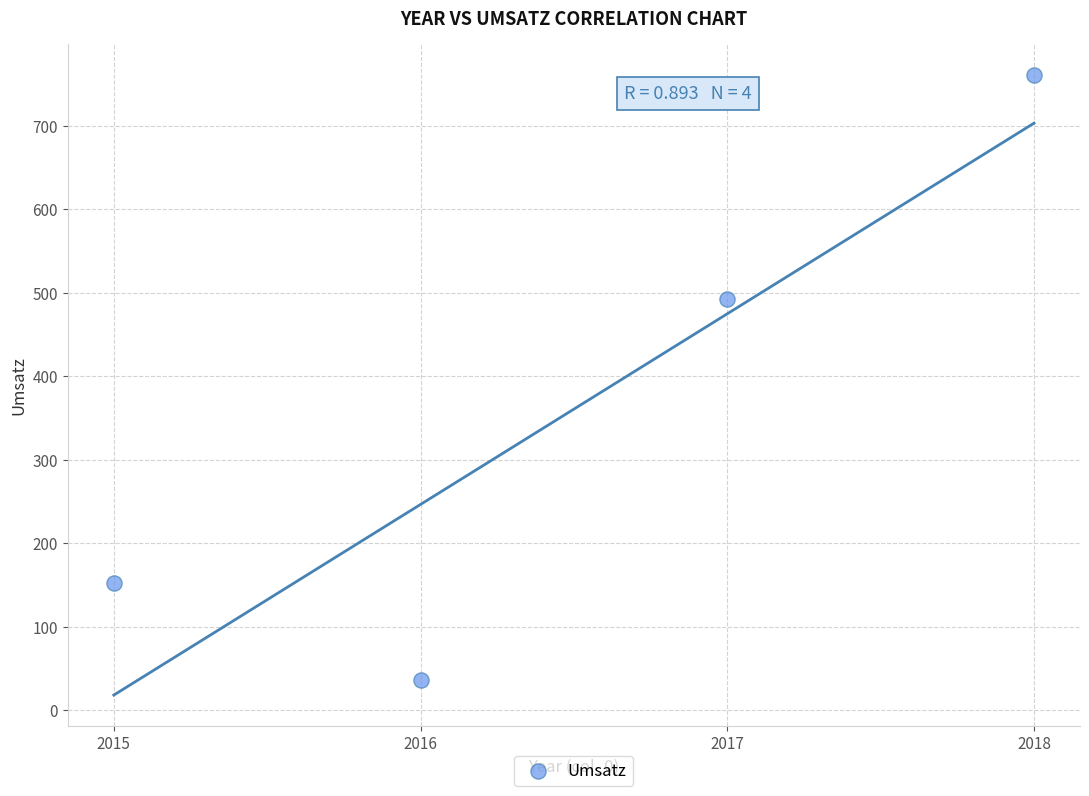

What is the average X value?

2016